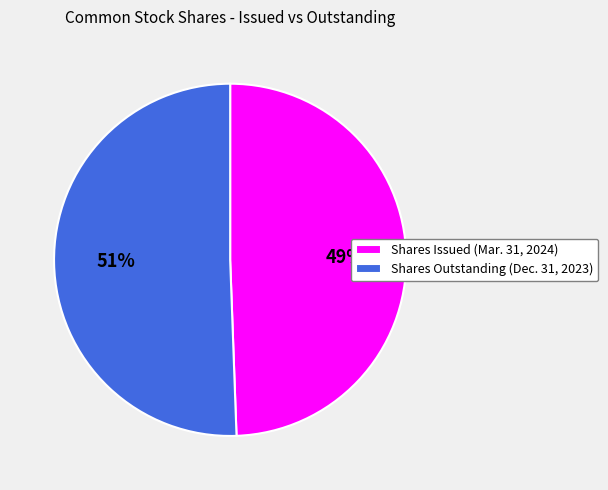

How many slices are in this pie chart?

2